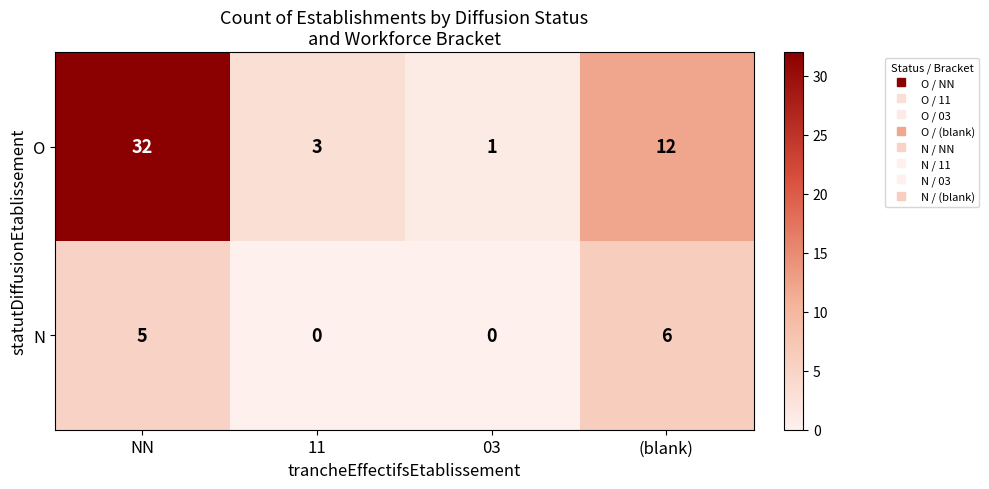

Rank the series by their average value, from lowest to highest.

N, O